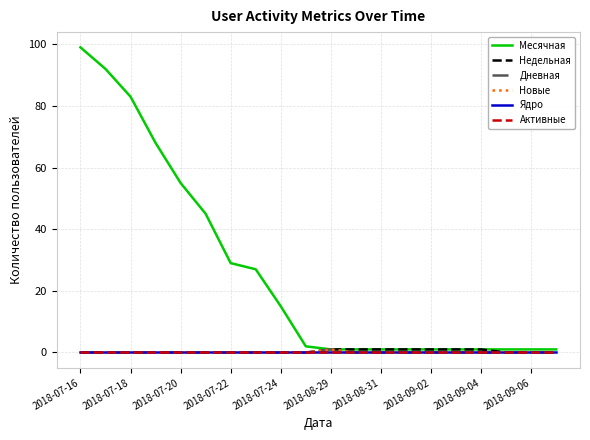

At how many categories does at least one series exceed 96?

1